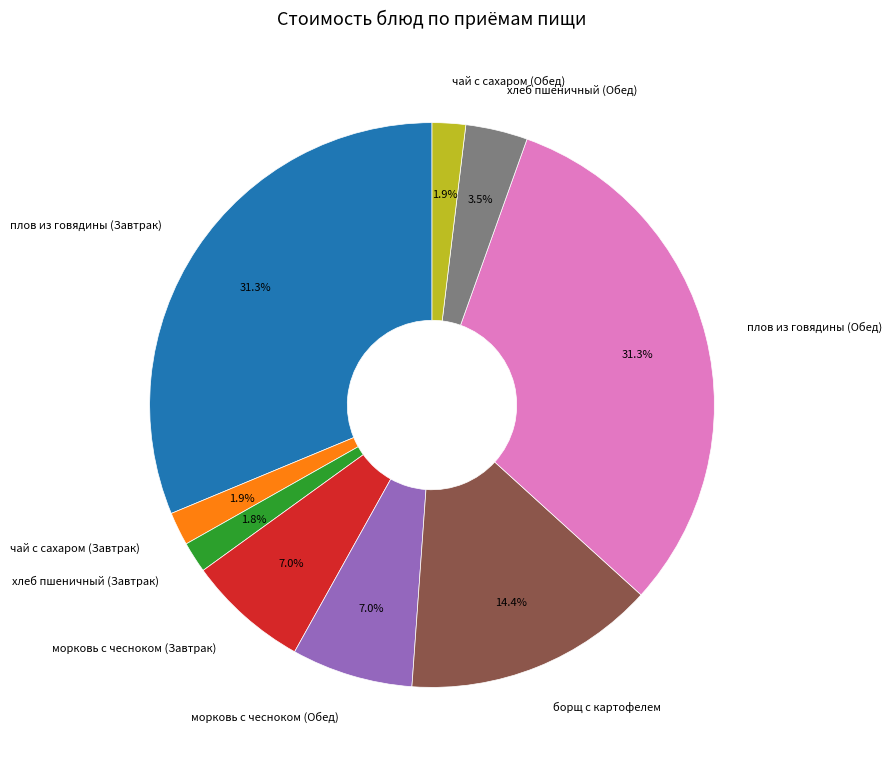

Between плов из говядины (Завтрак) and морковь с чесноком (Завтрак), which is larger?

плов из говядины (Завтрак)